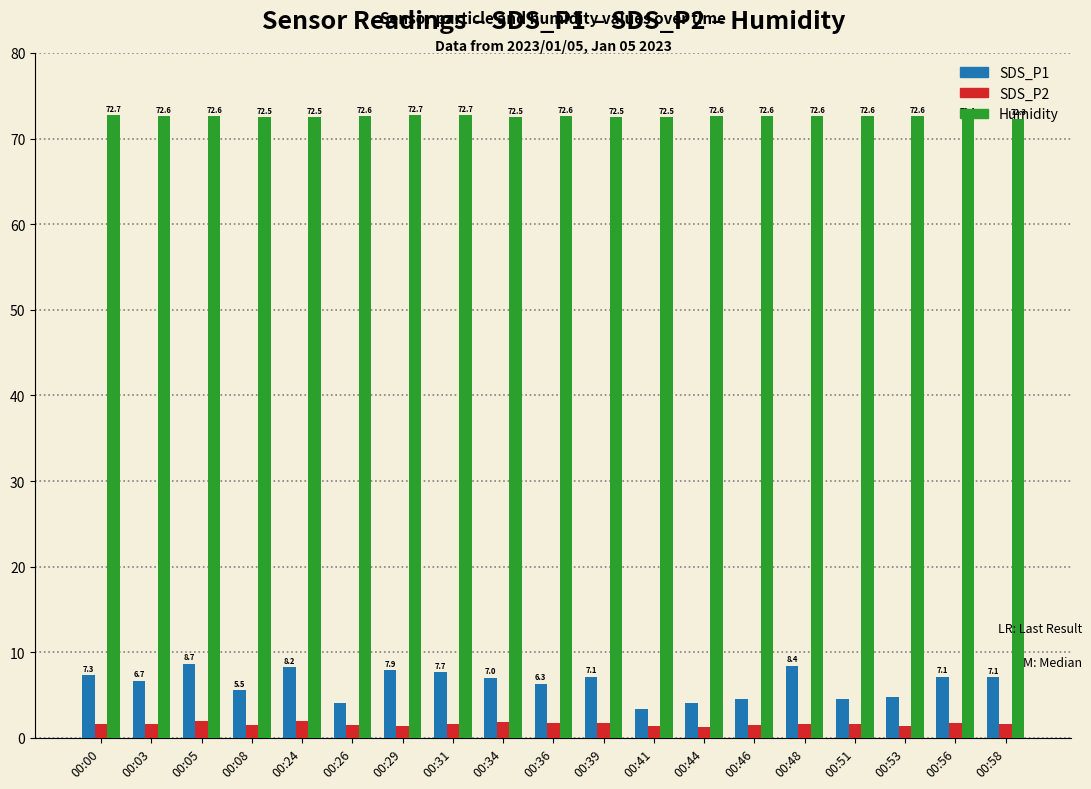

How many bars are there in each group?

3